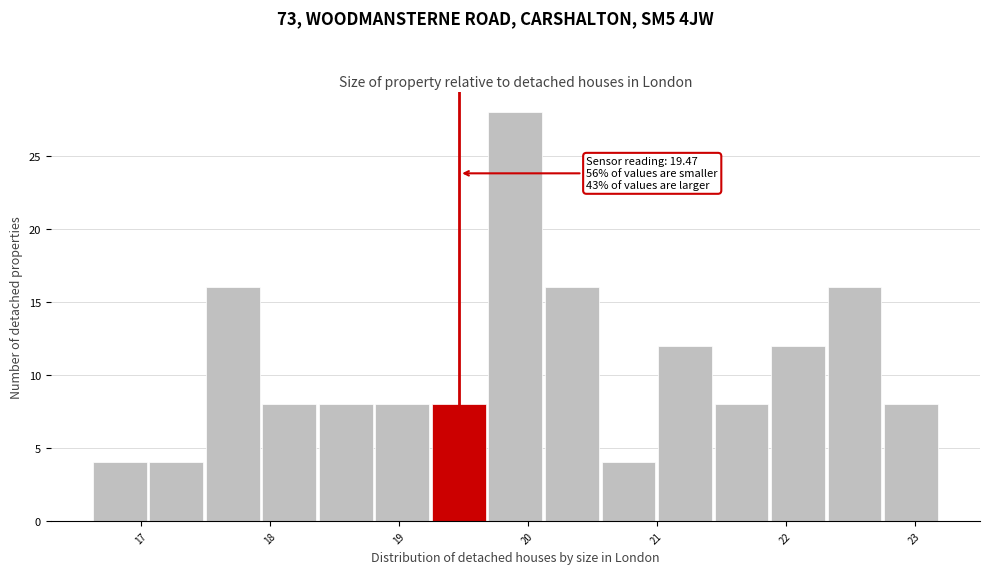

Over which range of the x-axis is the bar tallest?

19.7 to 20.1